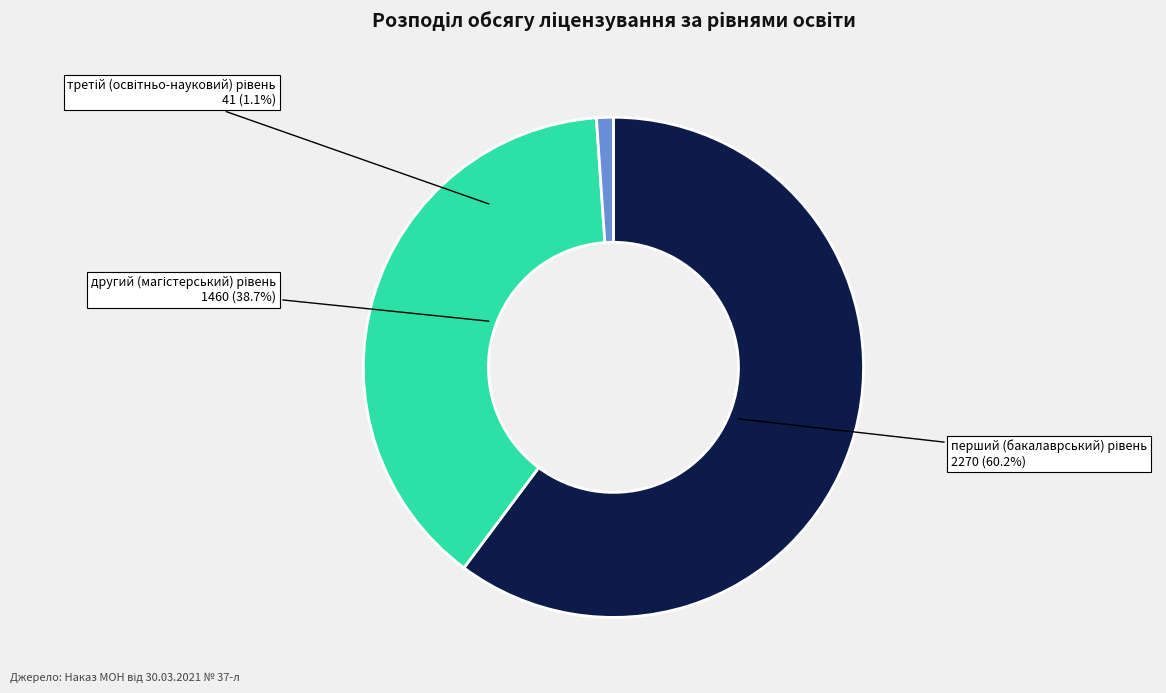

Which slice is the largest?

перший (бакалаврський) рівень